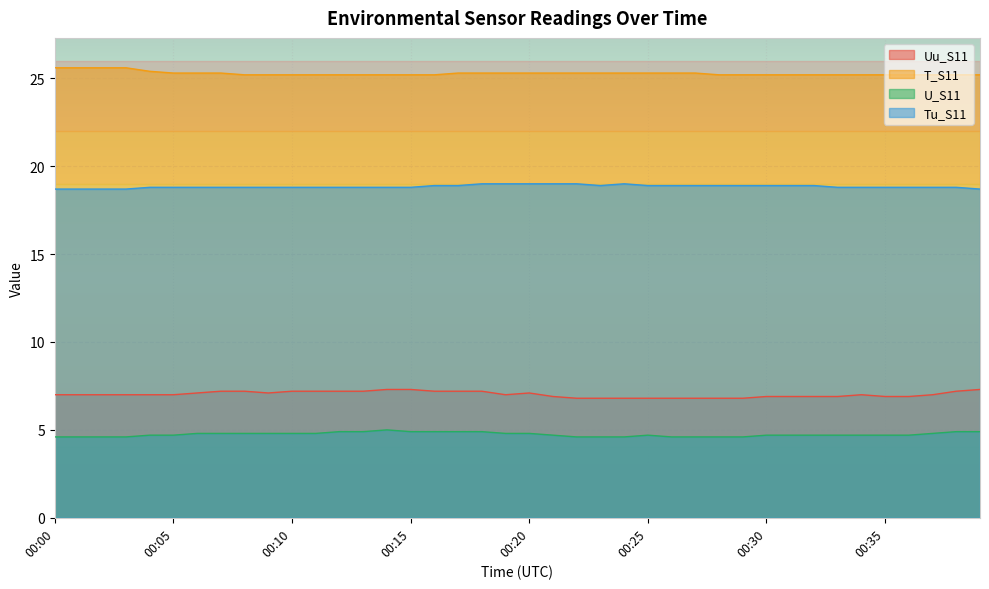

Read the T_S11 value at 00:02.

25.6